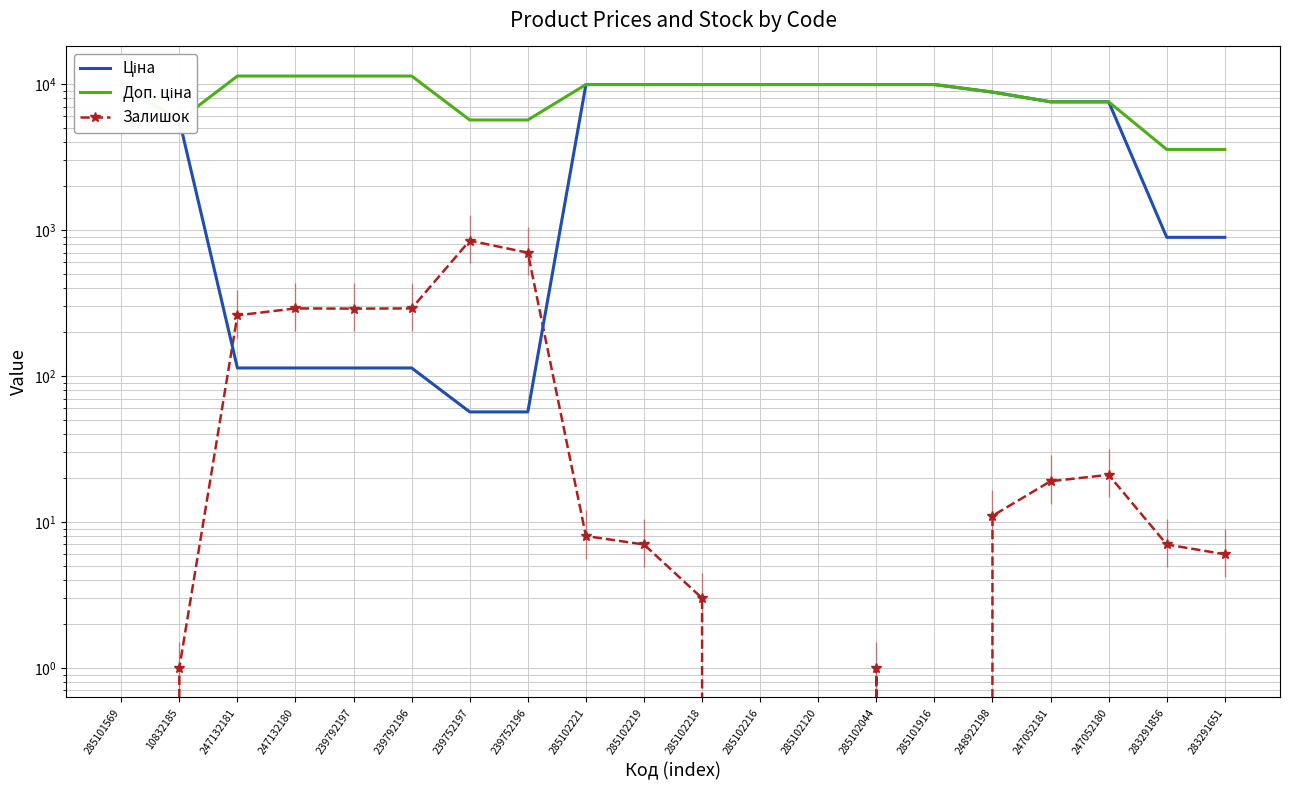

What is the difference between the maximum and minimum values in the Залишок series?

845.0